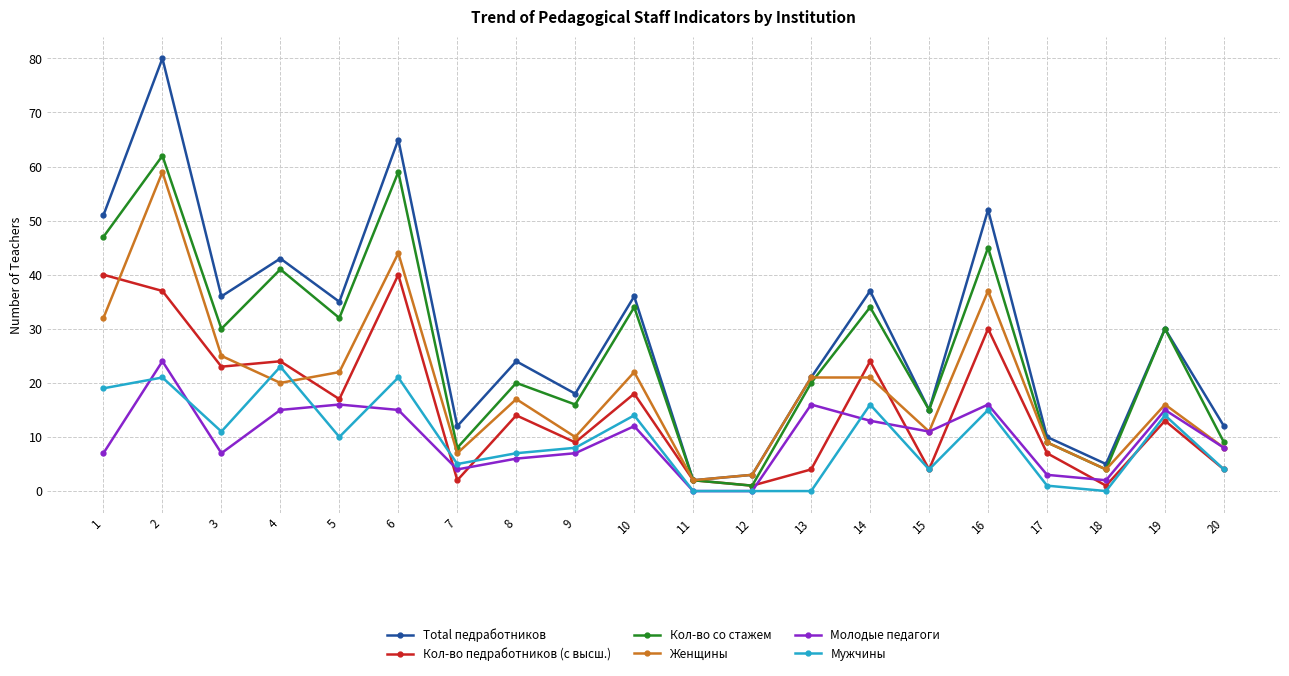

What are all the series names shown in the legend?

Total педработников, Кол-во педработников (с высш.), Кол-во со стажем, Женщины, Молодые педагоги, Мужчины